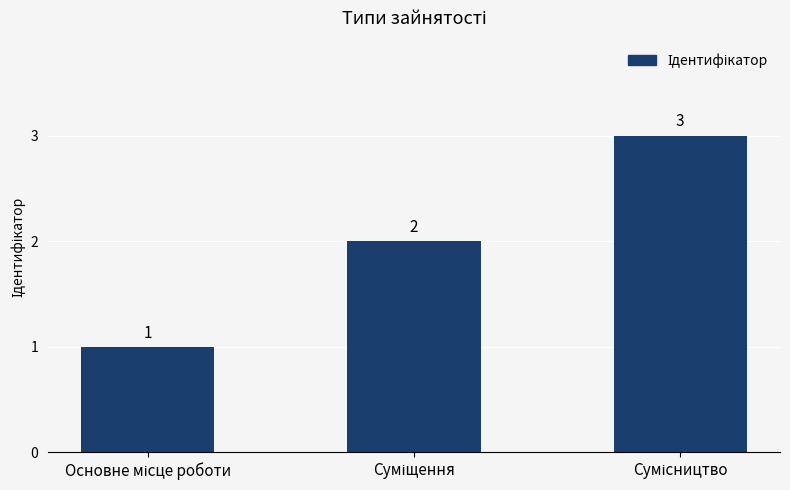

What is the value of the 2nd bar from the left?

2